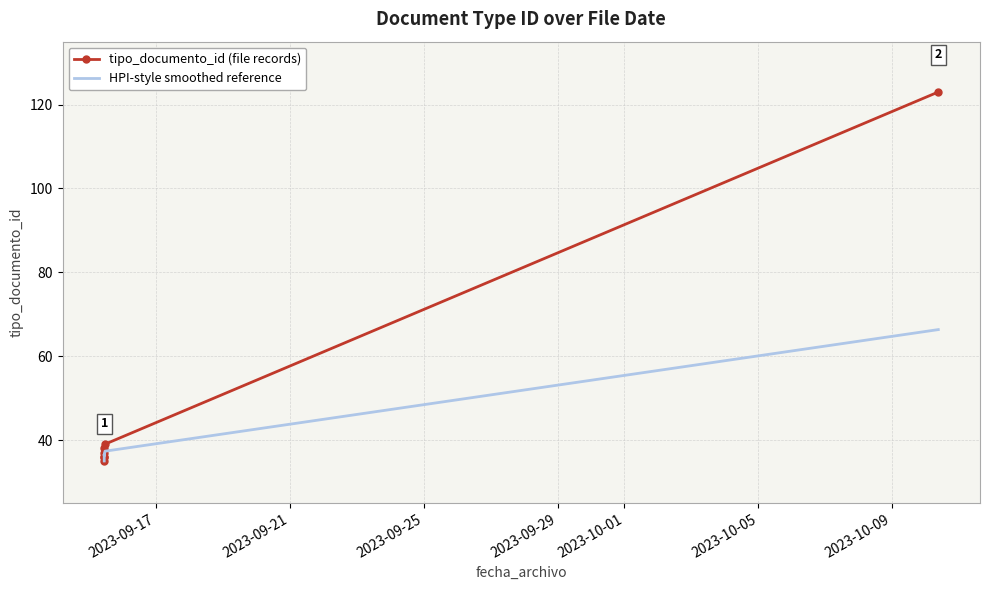

List the series in order of their peak value, highest first.

tipo_documento_id (file records), HPI-style smoothed reference